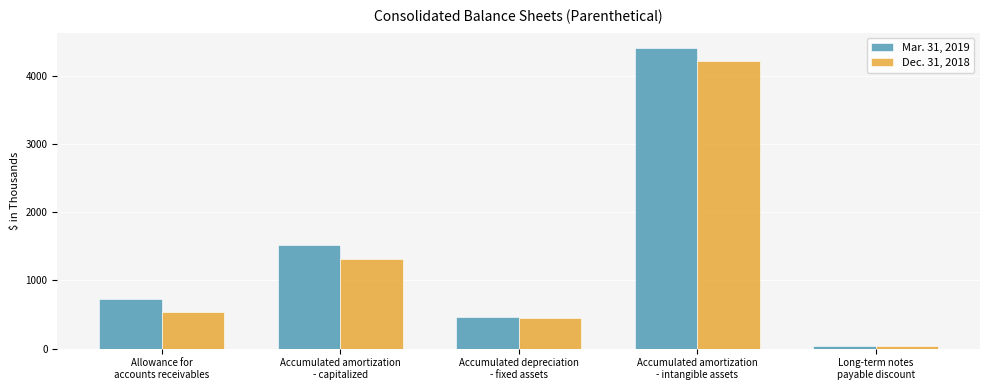

What is the difference between the maximum and minimum values in the Mar. 31, 2019 series?

4372